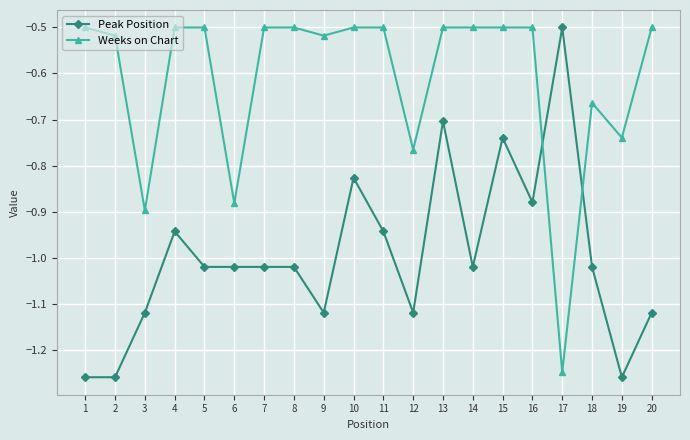

At 14, list the series in order from smallest to largest.

Peak Position, Weeks on Chart